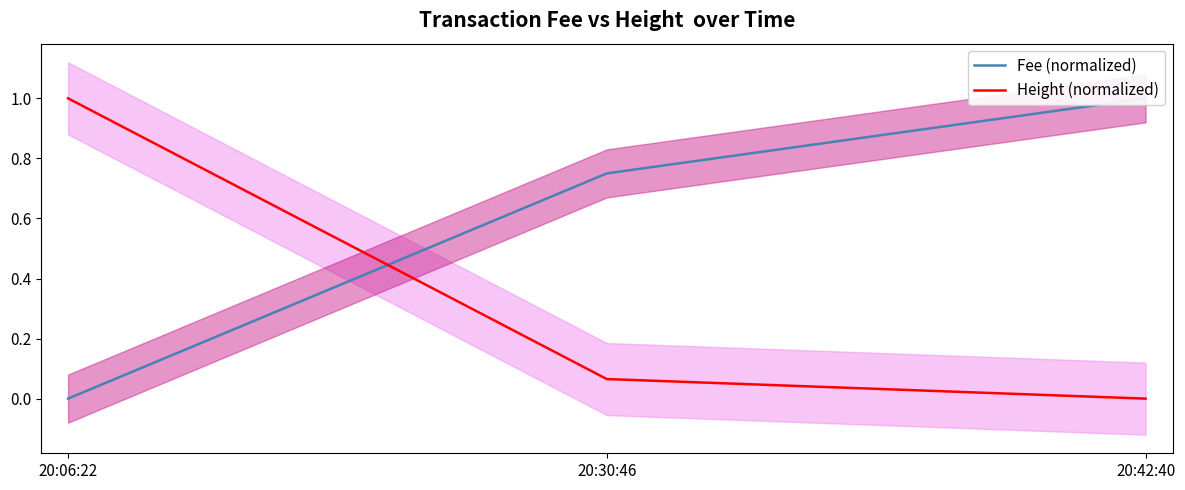

What position from the left is 20:30:46?

2